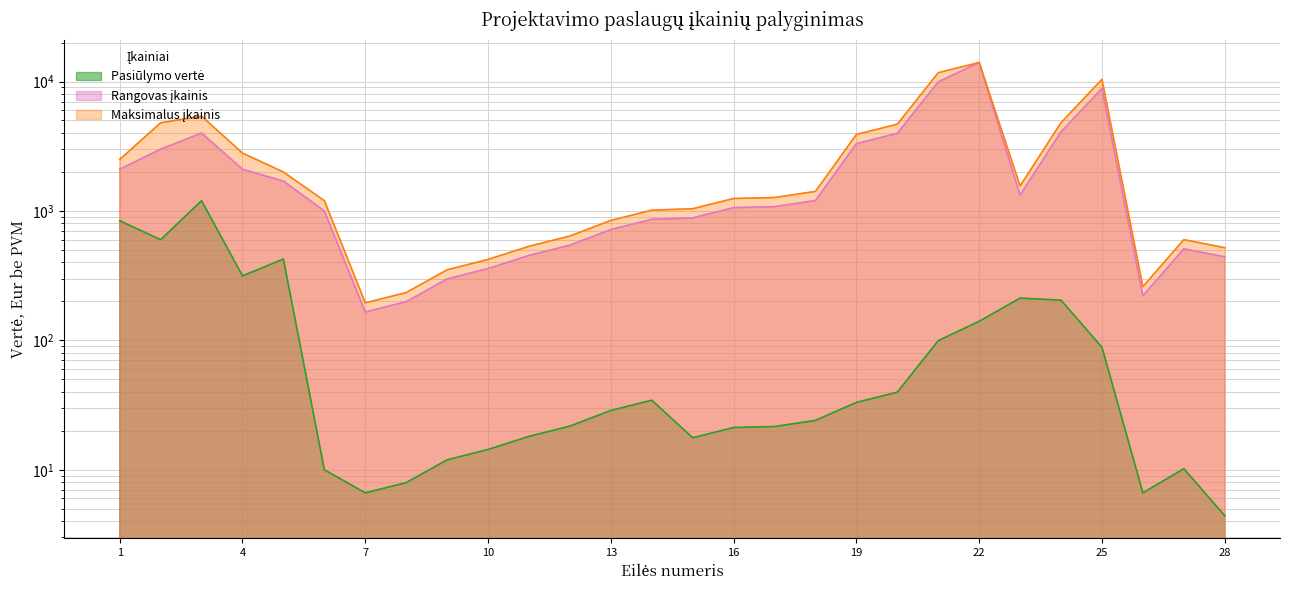

What is the difference between the Maksimalus įkainis values at 15 and 19?

2860.0